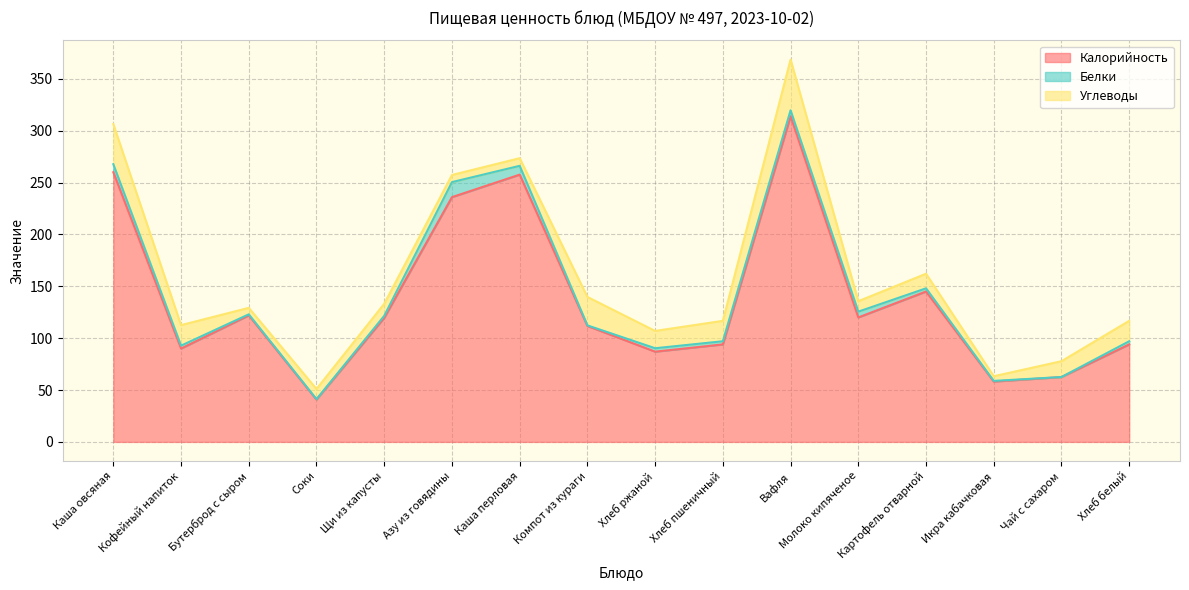

Which label corresponds to the smallest value in the chart?

Чай с сахаром